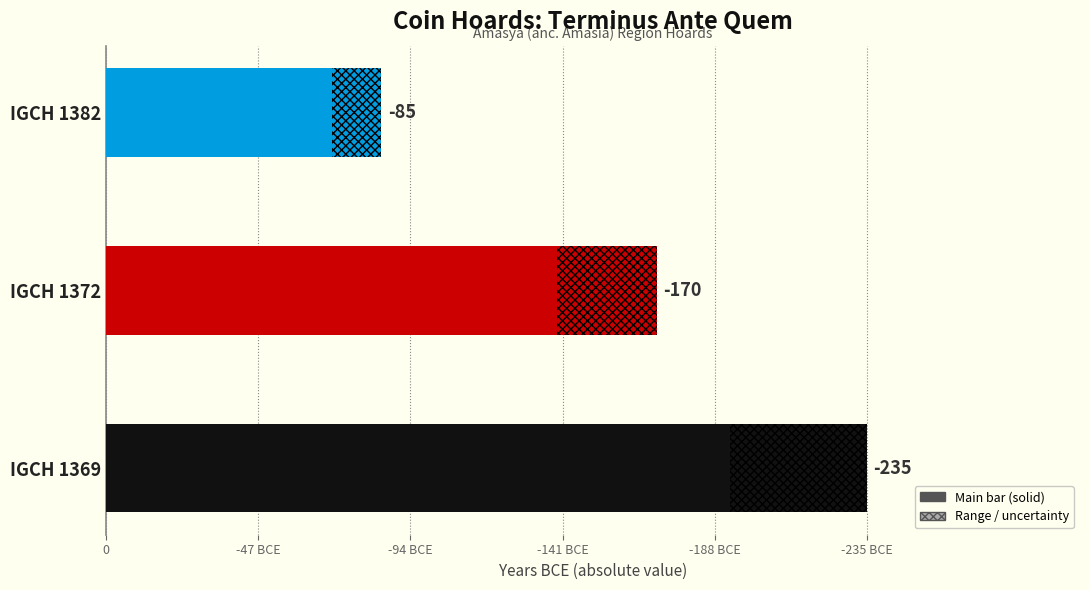

How many categories are shown in the chart?

3